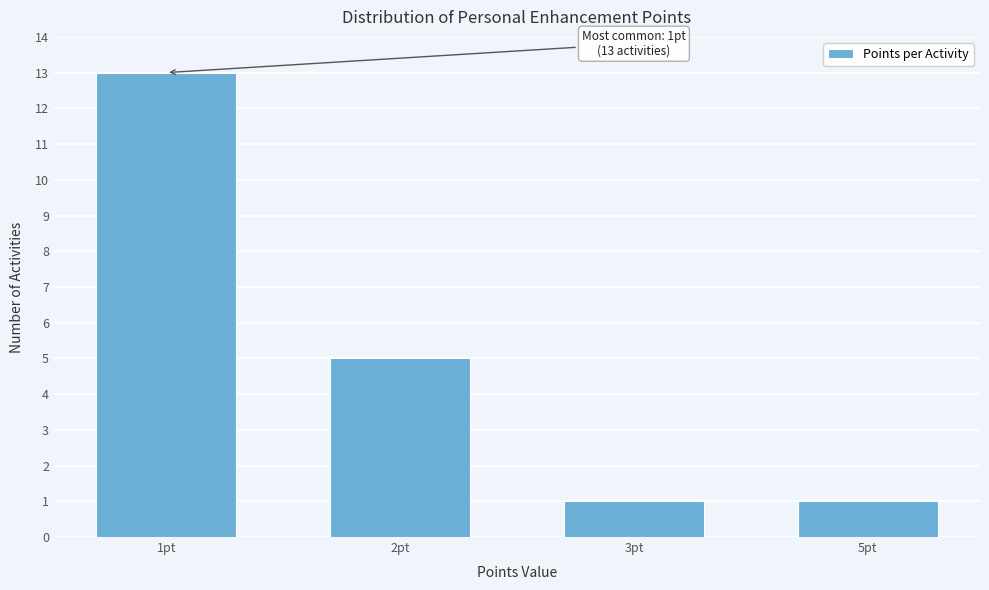

Reading left to right, transcribe all the data shown in this chart.

1pt=13	2pt=5	3pt=1	5pt=1